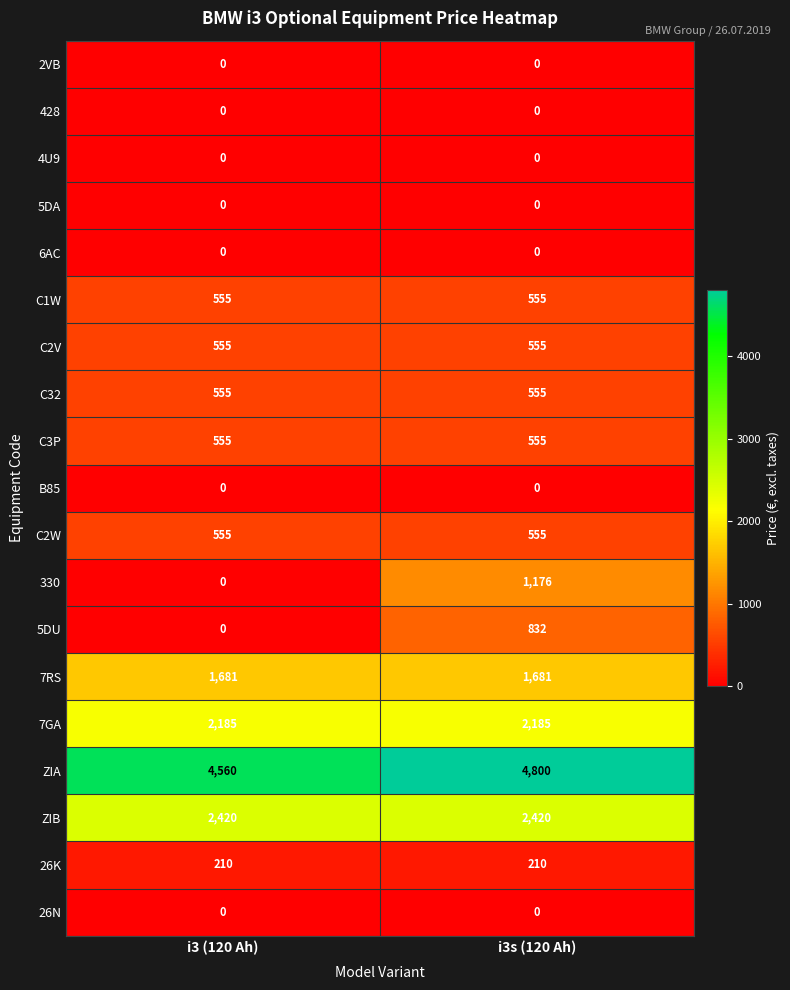

What is the minimum value for C1W?

555